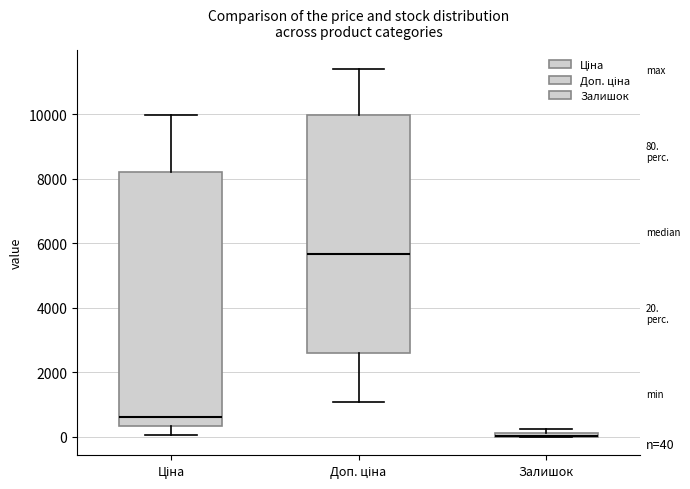

Which box is the tallest, from its lower edge to its upper edge?

Ціна